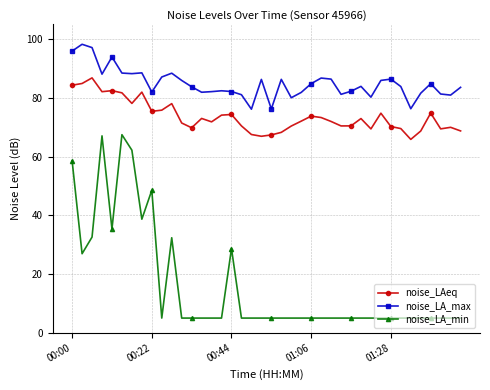

True or false: noise_LA_max and noise_LA_min cross at least once.

False